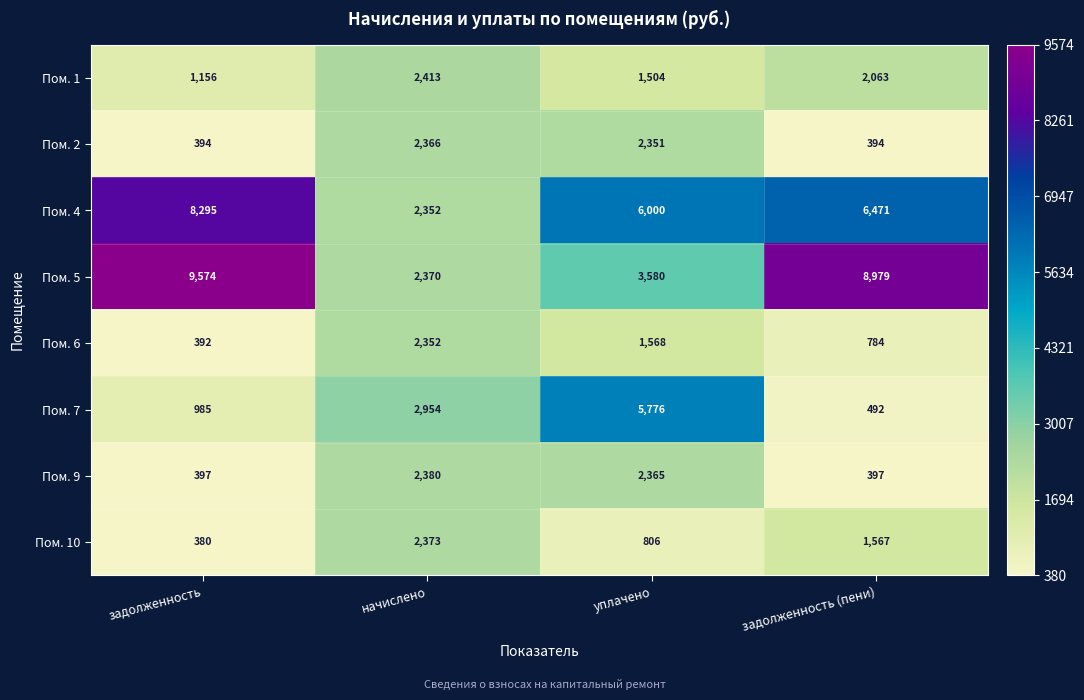

Which series has the largest total across all categories?

Пом. 5